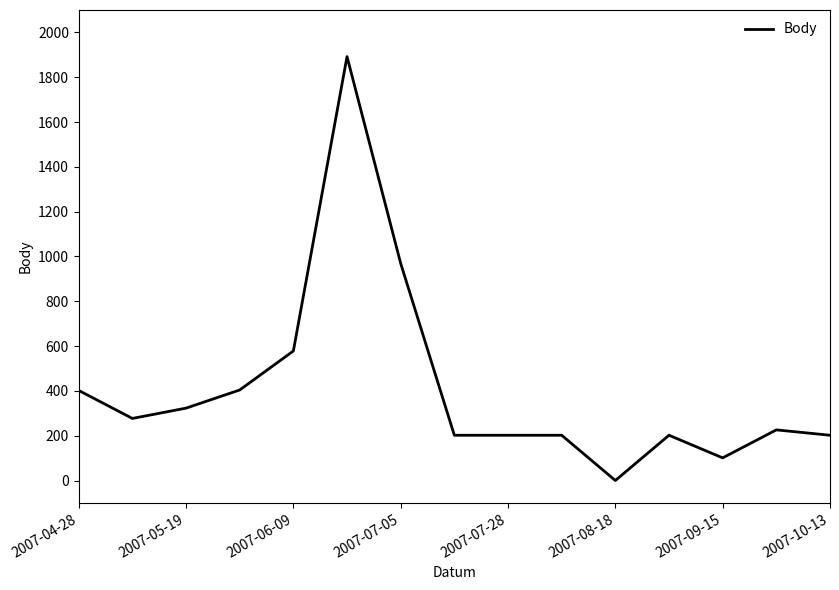

What is the difference between the maximum and minimum values?

1892